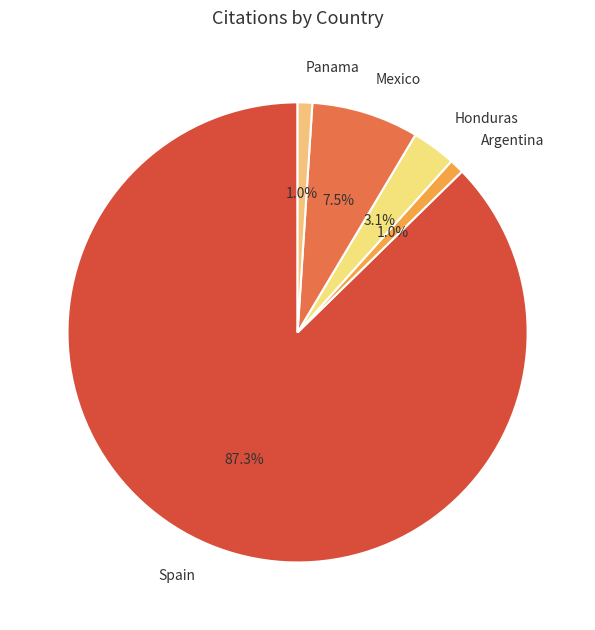

Does Panama account for over 50% of the chart?

No